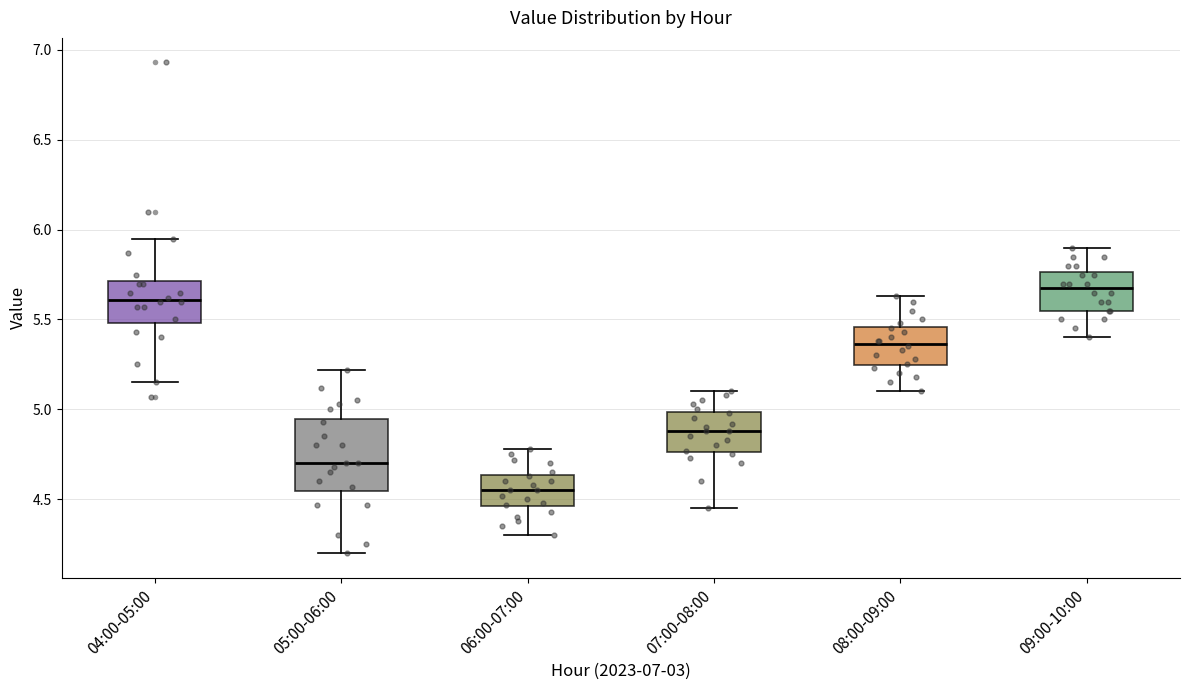

Reading left to right, transcribe this box plot: for each box, give where its median line is, the range the box spans, and where its two whiskers end, as read against the y-axis. The values are not printed on the chart, so give them approximately, as read against the axis.

04:00-05:00: median 5.60, box 5.50 to 5.70, whiskers 5.15 to 5.95
05:00-06:00: median 4.70, box 4.55 to 4.95, whiskers 4.20 to 5.20
06:00-07:00: median 4.55, box 4.45 to 4.65, whiskers 4.30 to 4.80
07:00-08:00: median 4.90, box 4.75 to 5.00, whiskers 4.45 to 5.10
08:00-09:00: median 5.35, box 5.25 to 5.45, whiskers 5.10 to 5.65
09:00-10:00: median 5.70, box 5.55 to 5.75, whiskers 5.40 to 5.90